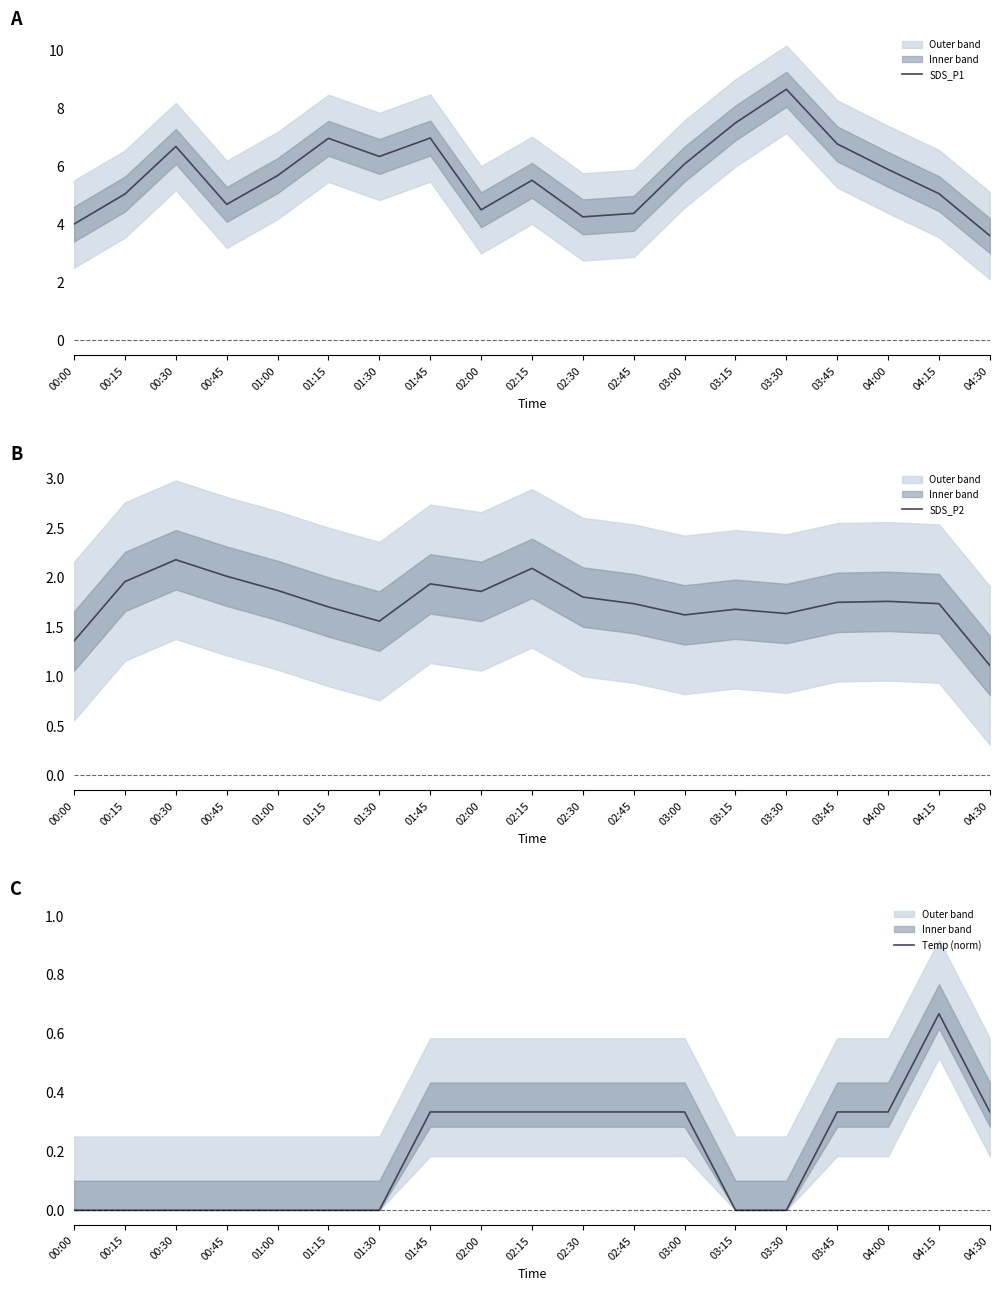

Reading left to right, extract all data points from this chart.

SDS_P1: 4.0	5.0	6.7	4.7	5.7	6.9	6.3	7.0	4.5	5.5	4.2	4.4	6.1	7.5	8.6	6.8	5.9	5.0	3.6
SDS_P2: 1.4	2.0	2.2	2.0	1.9	1.7	1.6	1.9	1.9	2.1	1.8	1.7	1.6	1.7	1.6	1.7	1.8	1.7	1.1
Temp (norm): 0.0	0.0	0.0	0.0	0.0	0.0	0.0	0.3	0.3	0.3	0.3	0.3	0.3	0.0	0.0	0.3	0.3	0.7	0.3